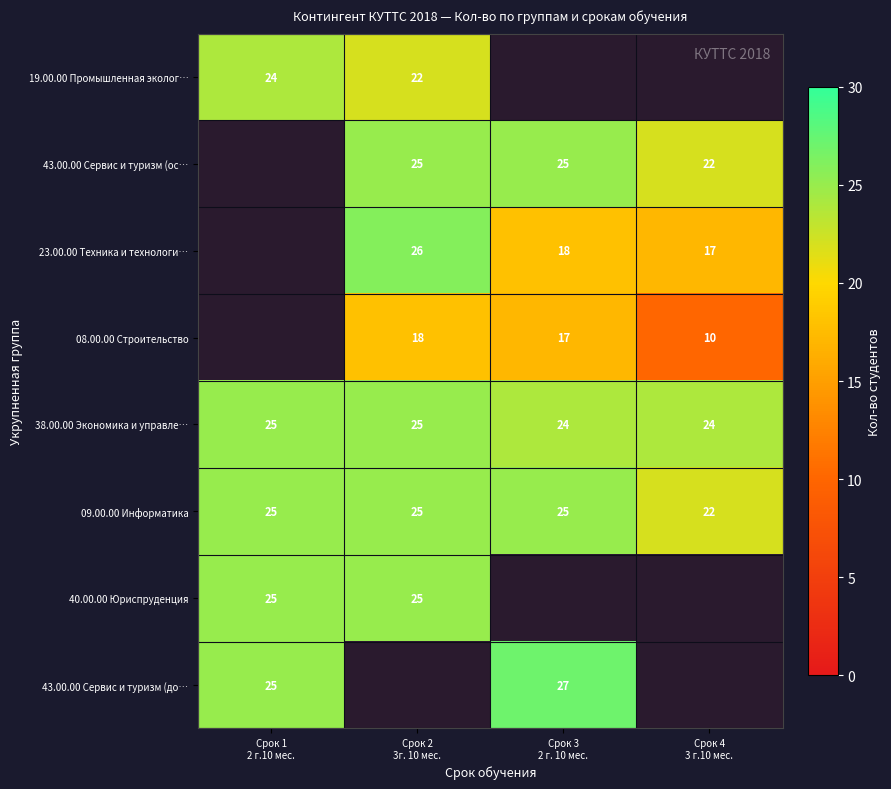

What is the sum of all 38.00.00 Экономика и управле… values?

98